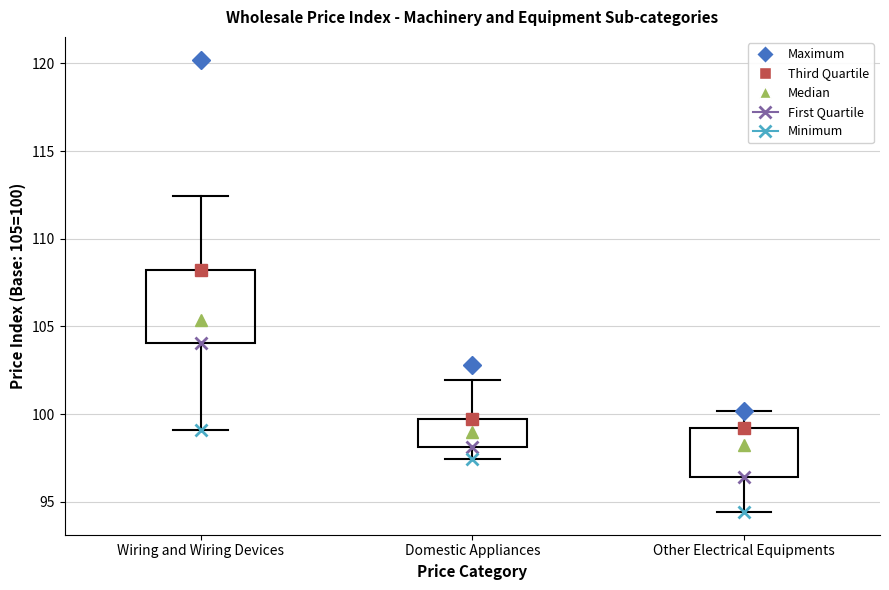

Where does the upper whisker of the box for Wiring and Wiring Devices end on the y-axis? The values are not printed on the chart, so give them approximately, as read against the axis.

112.5